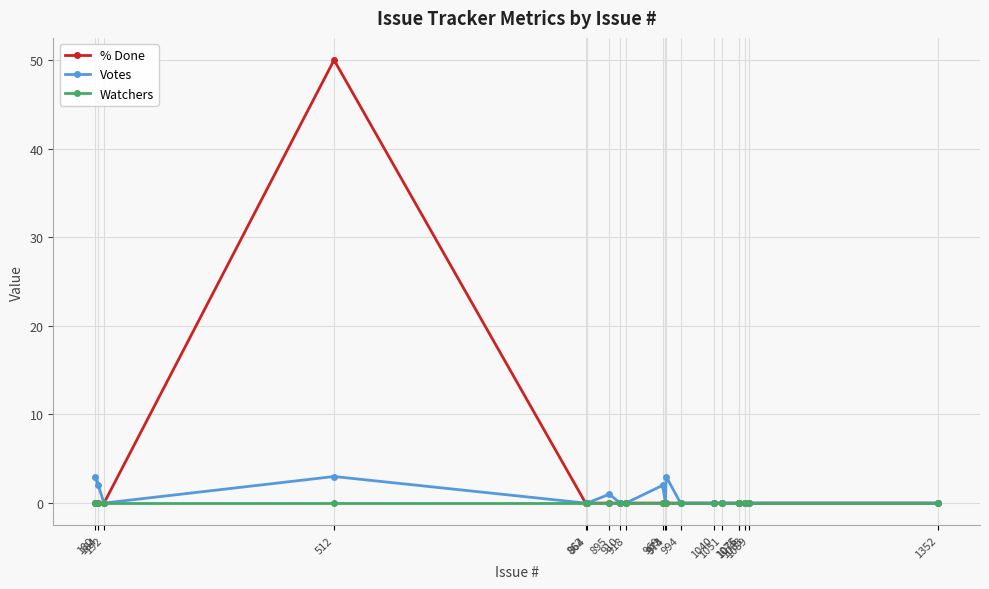

Does the chart display data point markers on the line(s)?

Yes